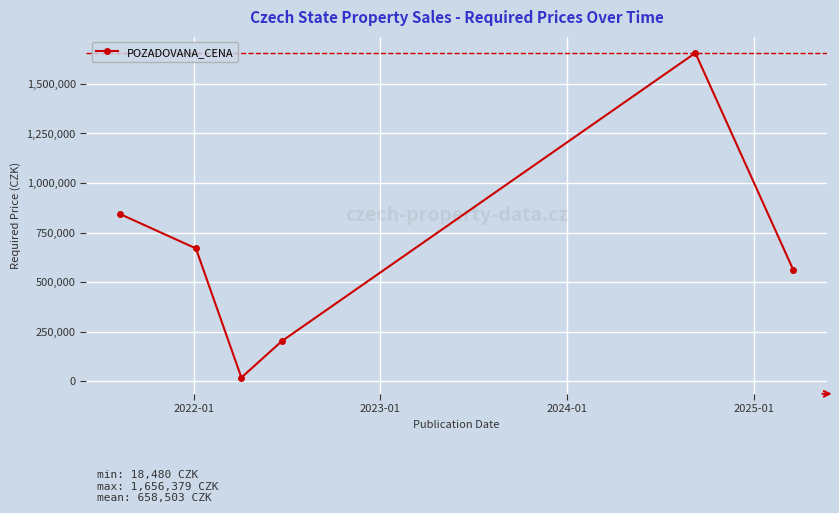

Count the values in the range 202000 to 844000.

4